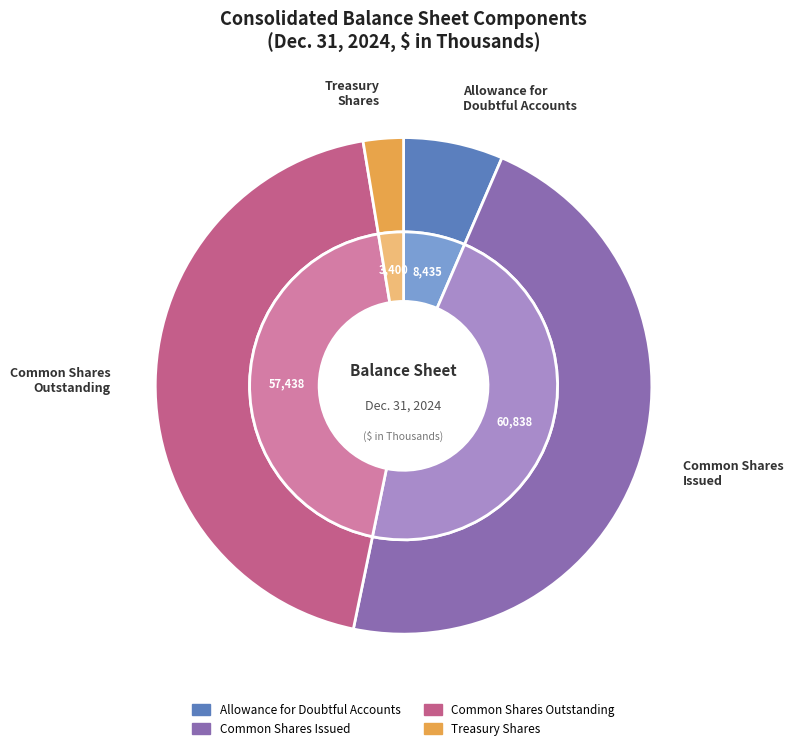

To the nearest percent, what portion does Common Shares
Outstanding represent?

44%